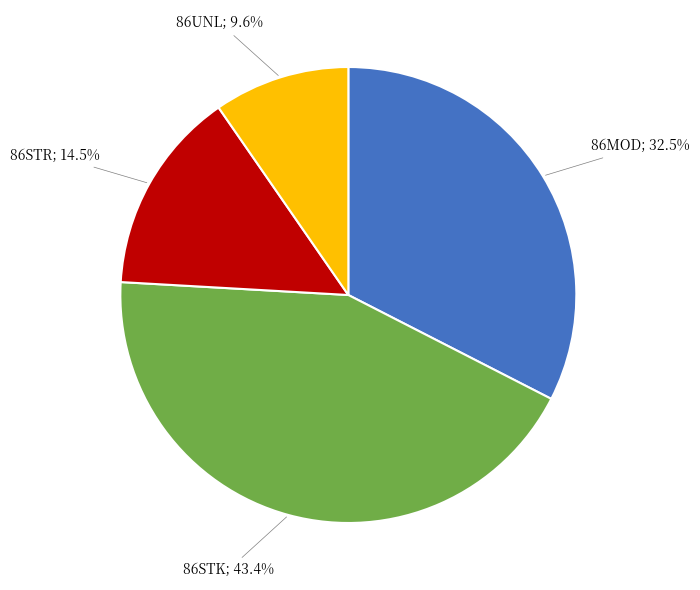

Does any single category account for the majority?

No